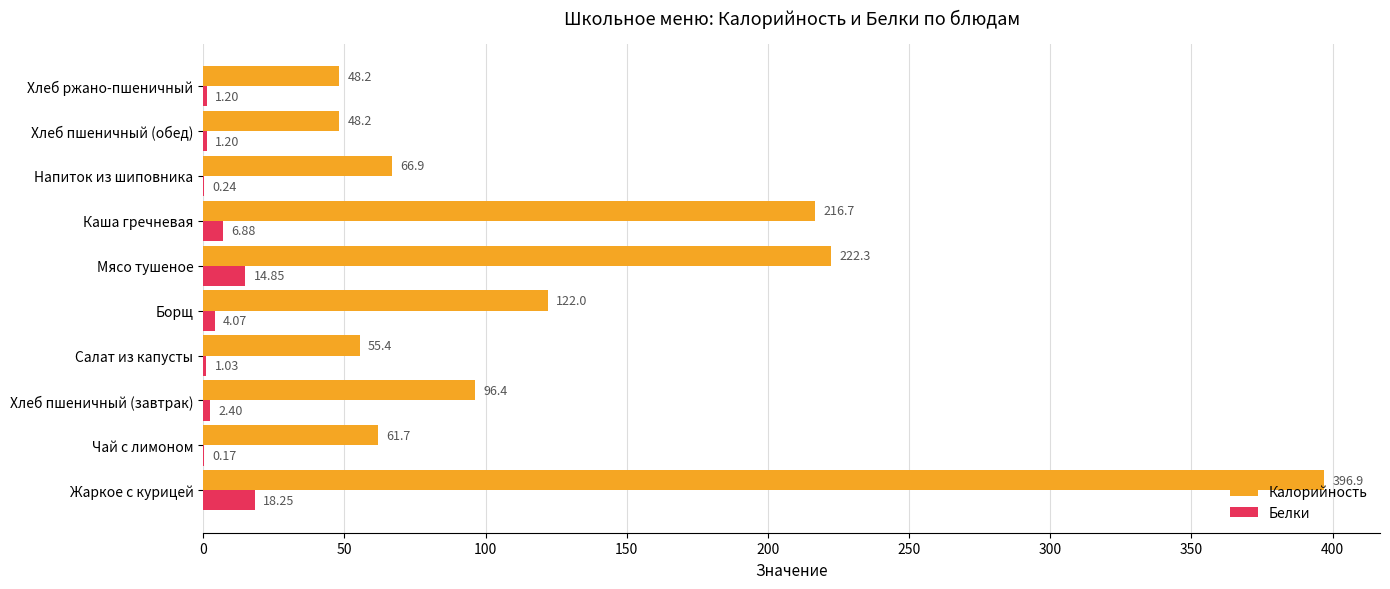

At which label does Калорийность reach its peak?

Жаркое с курицей